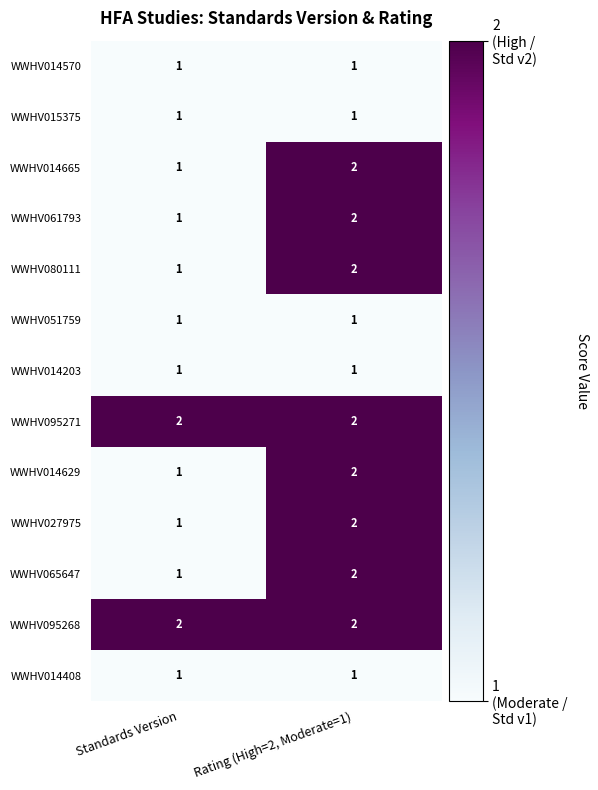

What is the smallest value displayed?

1